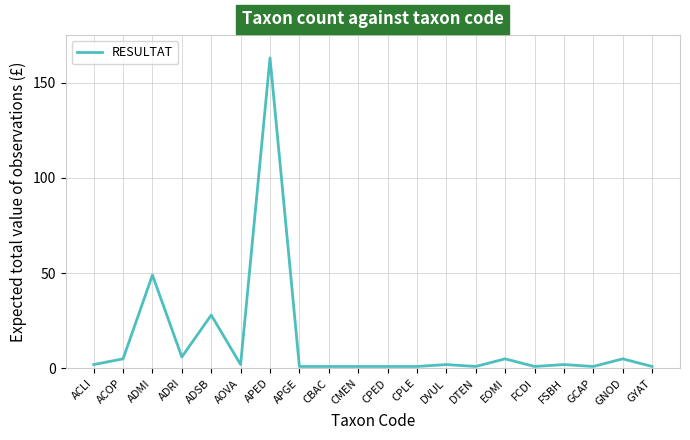

What is the difference between the maximum and minimum values?

162